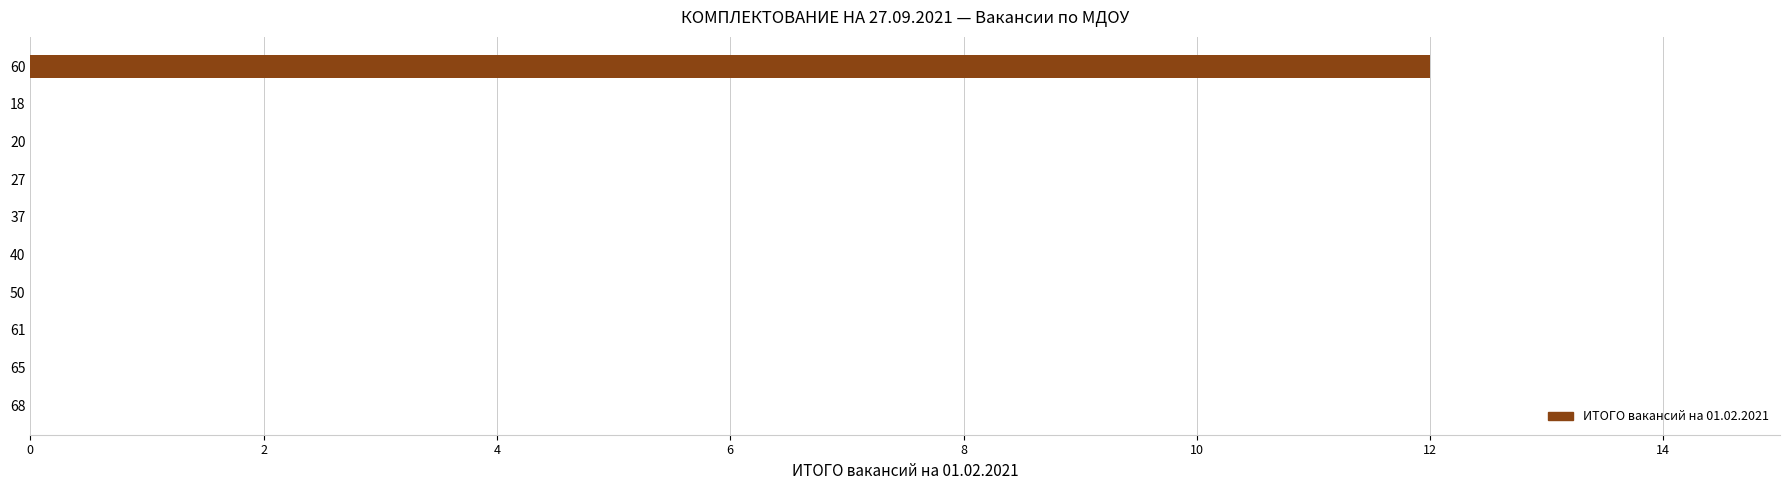

The chart shows a value of 20 at 60. True or false?

False